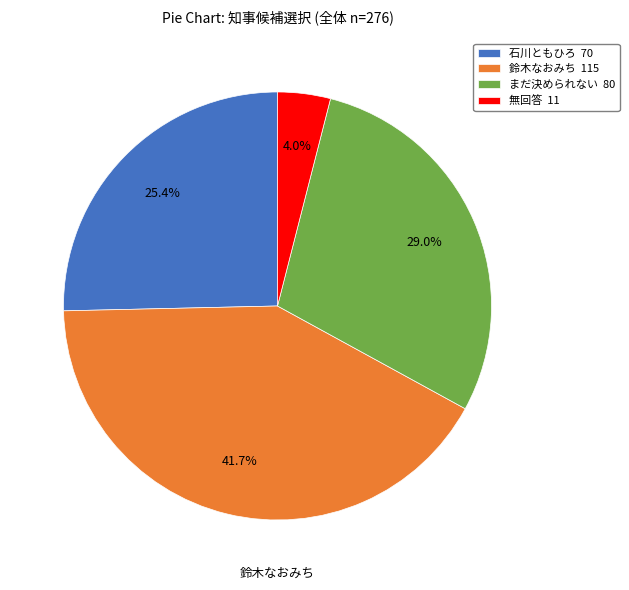

Approximately how many times larger is the value at まだ決められない compared to 石川ともひろ?

1.1